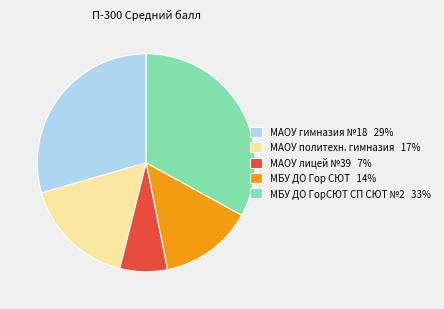

Combined, do МАОУ гимназия №18 29% and МАОУ политехн. гимназия 17% account for over 50%?

No